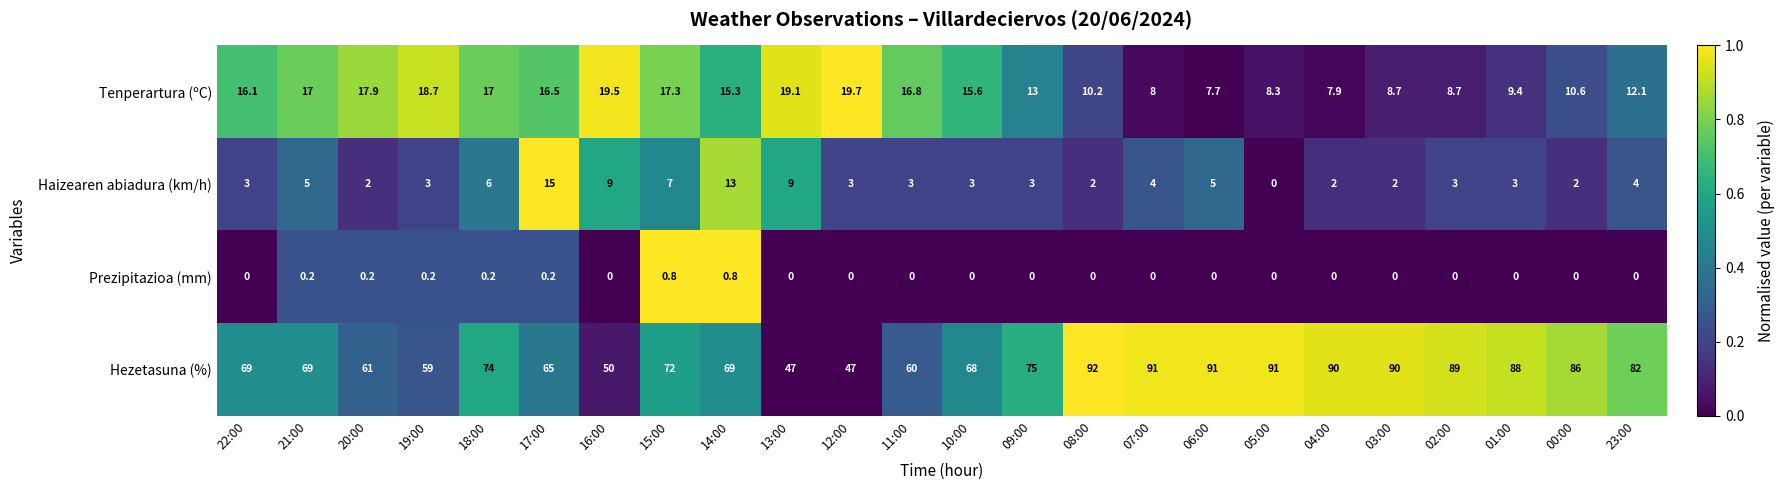

Rank the series at 19:00 from highest to lowest value.

Hezetasuna (%), Tenperartura (ºC), Haizearen abiadura (km/h), Prezipitazioa (mm)